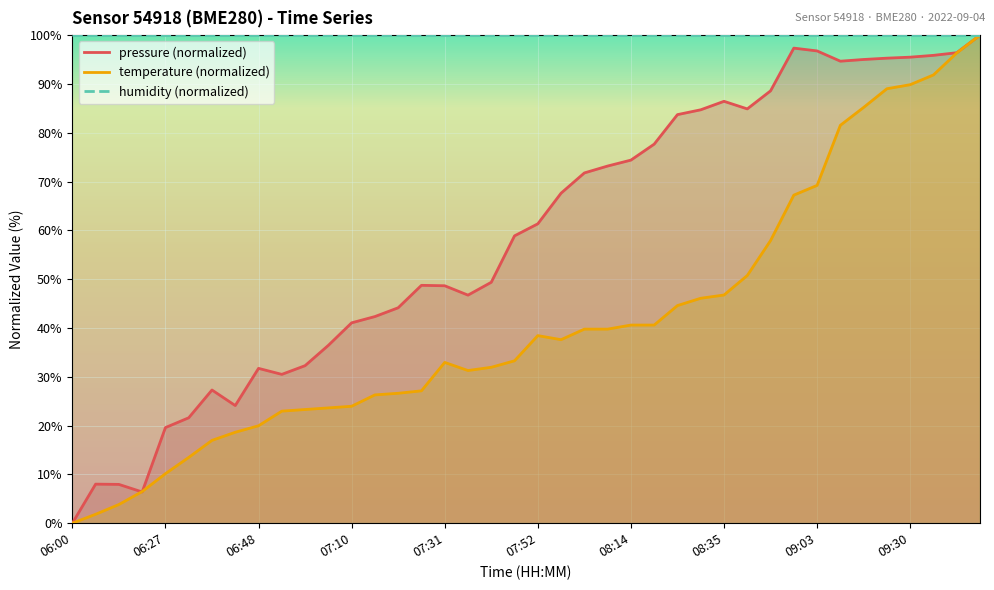

At how many categories does at least one series exceed 80?

14